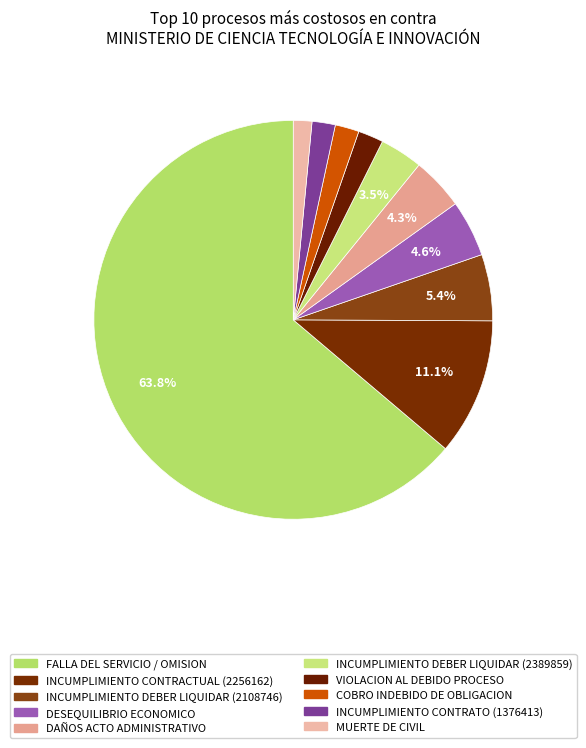

What portion of the pie excludes DESEQUILIBRIO ECONOMICO?

95.4%